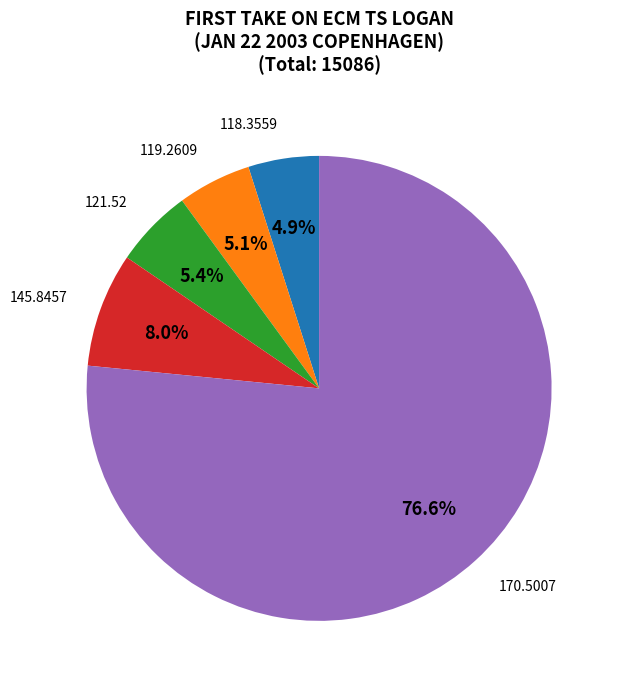

To the nearest percent, what portion does 118.3559 represent?

5%